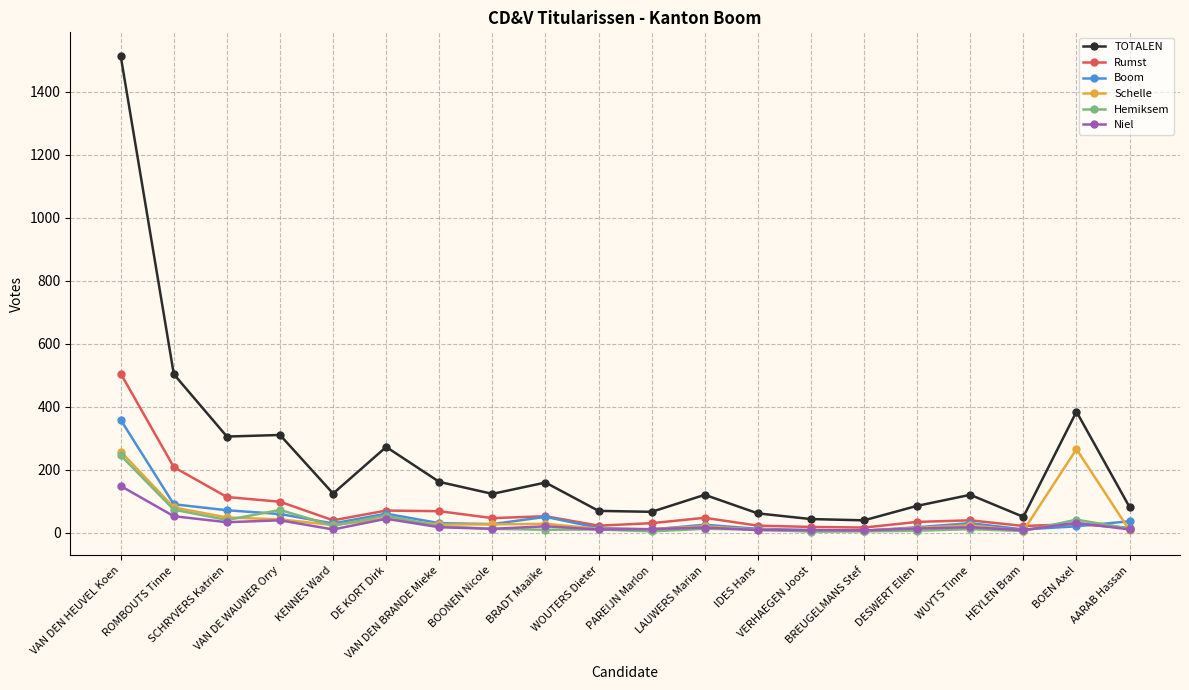

Where is the first local maximum for Hemiksem?

VAN DE WAUWER Orry